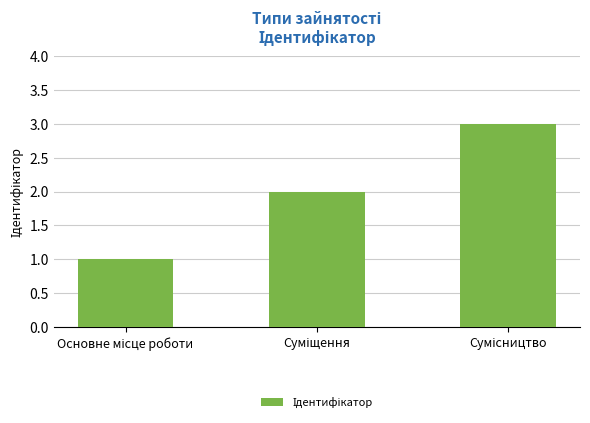

What is the sum of all values?

6